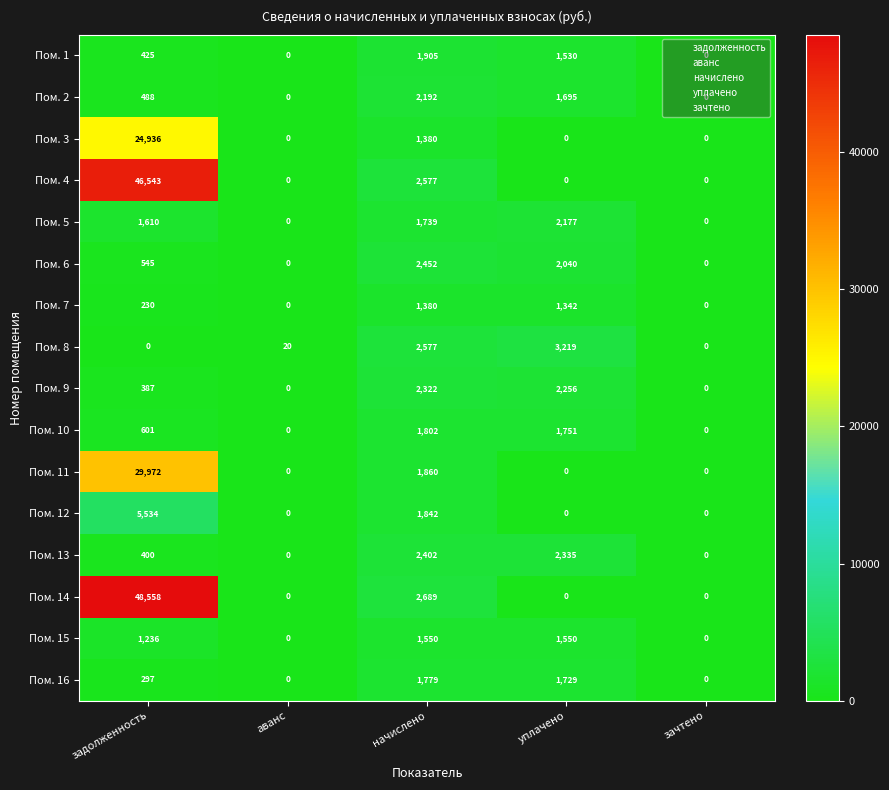

The value of Пом. 7 at уплачено is 704. True or false?

False